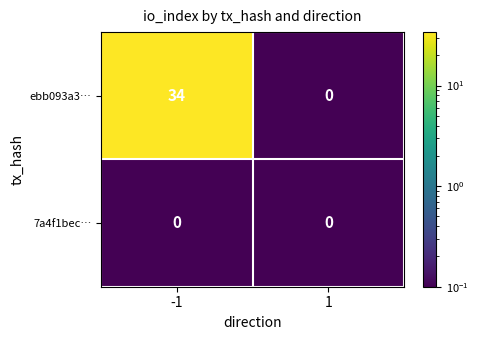

List the labels in order of ebb093a3… value, largest first.

-1, 1